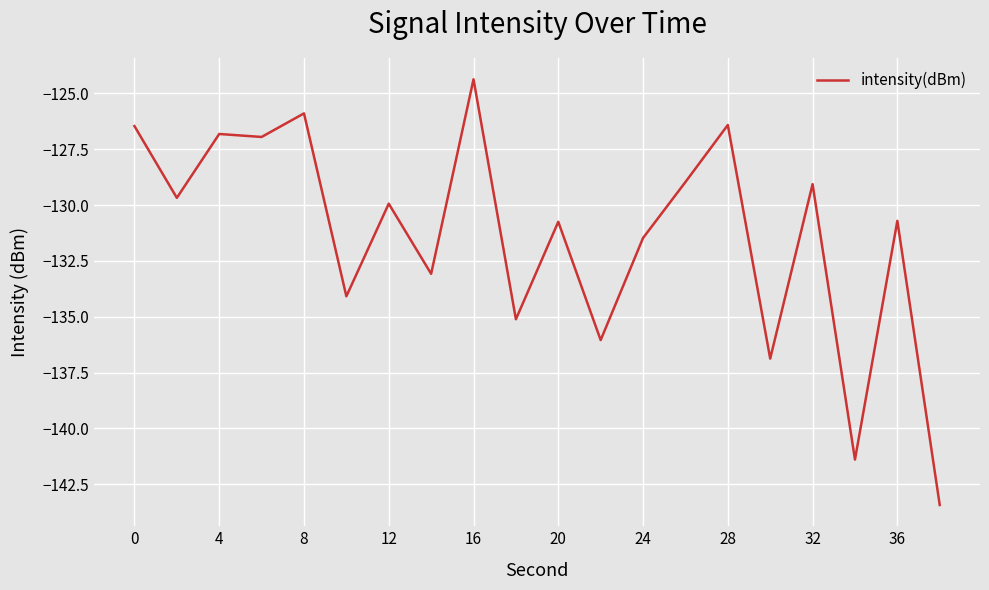

Does the chart have visible grid lines?

Yes